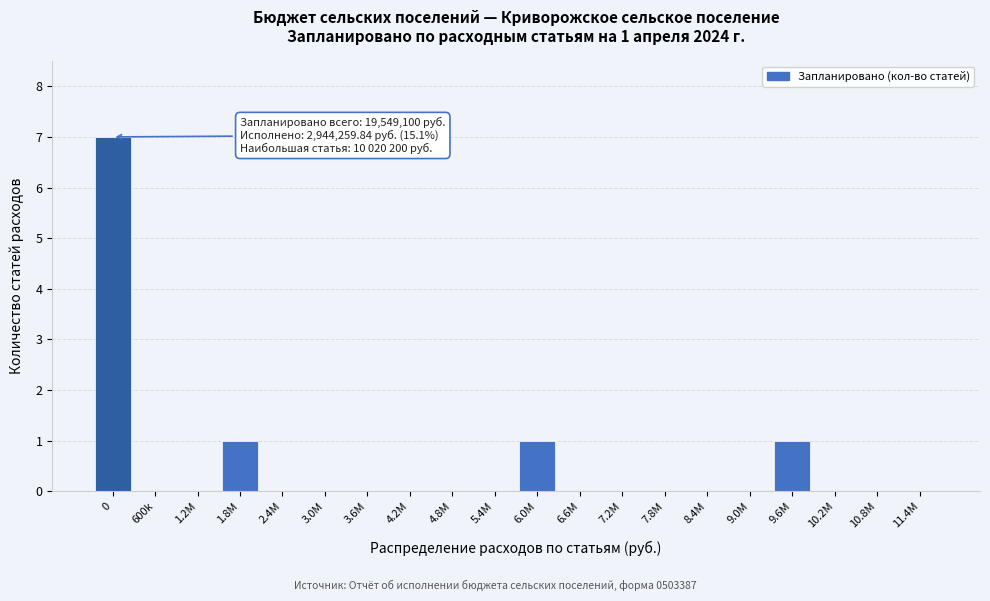

Reading left to right, list all the values displayed in this chart.

0=7	600k=0	1.2M=0	1.8M=1	2.4M=0	3.0M=0	3.6M=0	4.2M=0	4.8M=0	5.4M=0	6.0M=1	6.6M=0	7.2M=0	7.8M=0	8.4M=0	9.0M=0	9.6M=1	10.2M=0	10.8M=0	11.4M=0